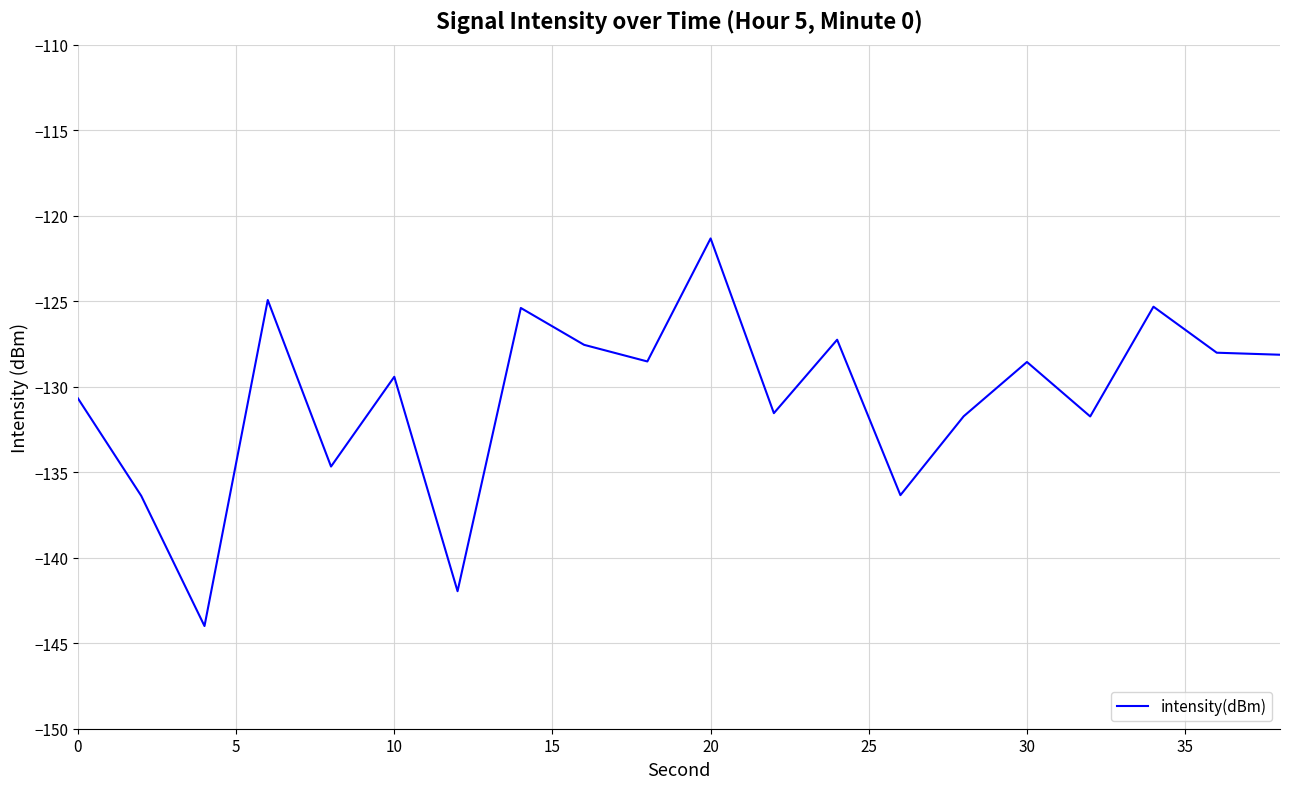

What is the difference between the maximum and minimum values?

22.7